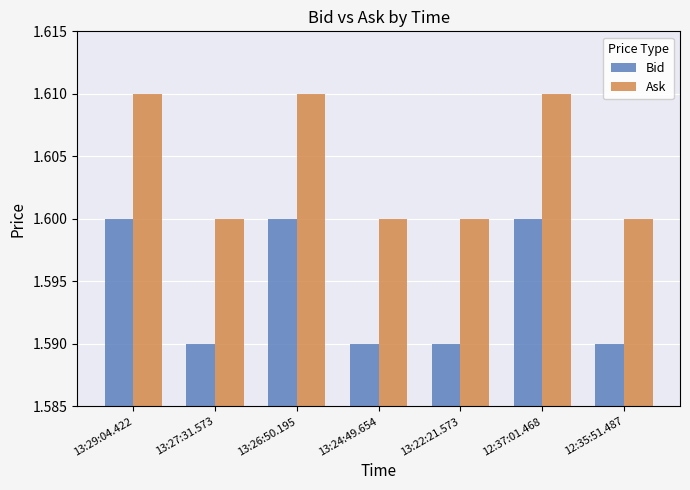

At how many categories does at least one series exceed 1?

7